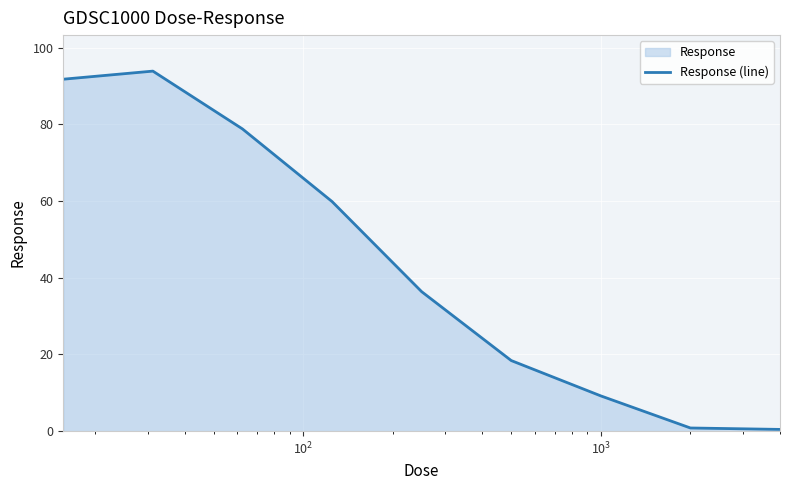

What is the difference between the maximum and minimum values?

93.5